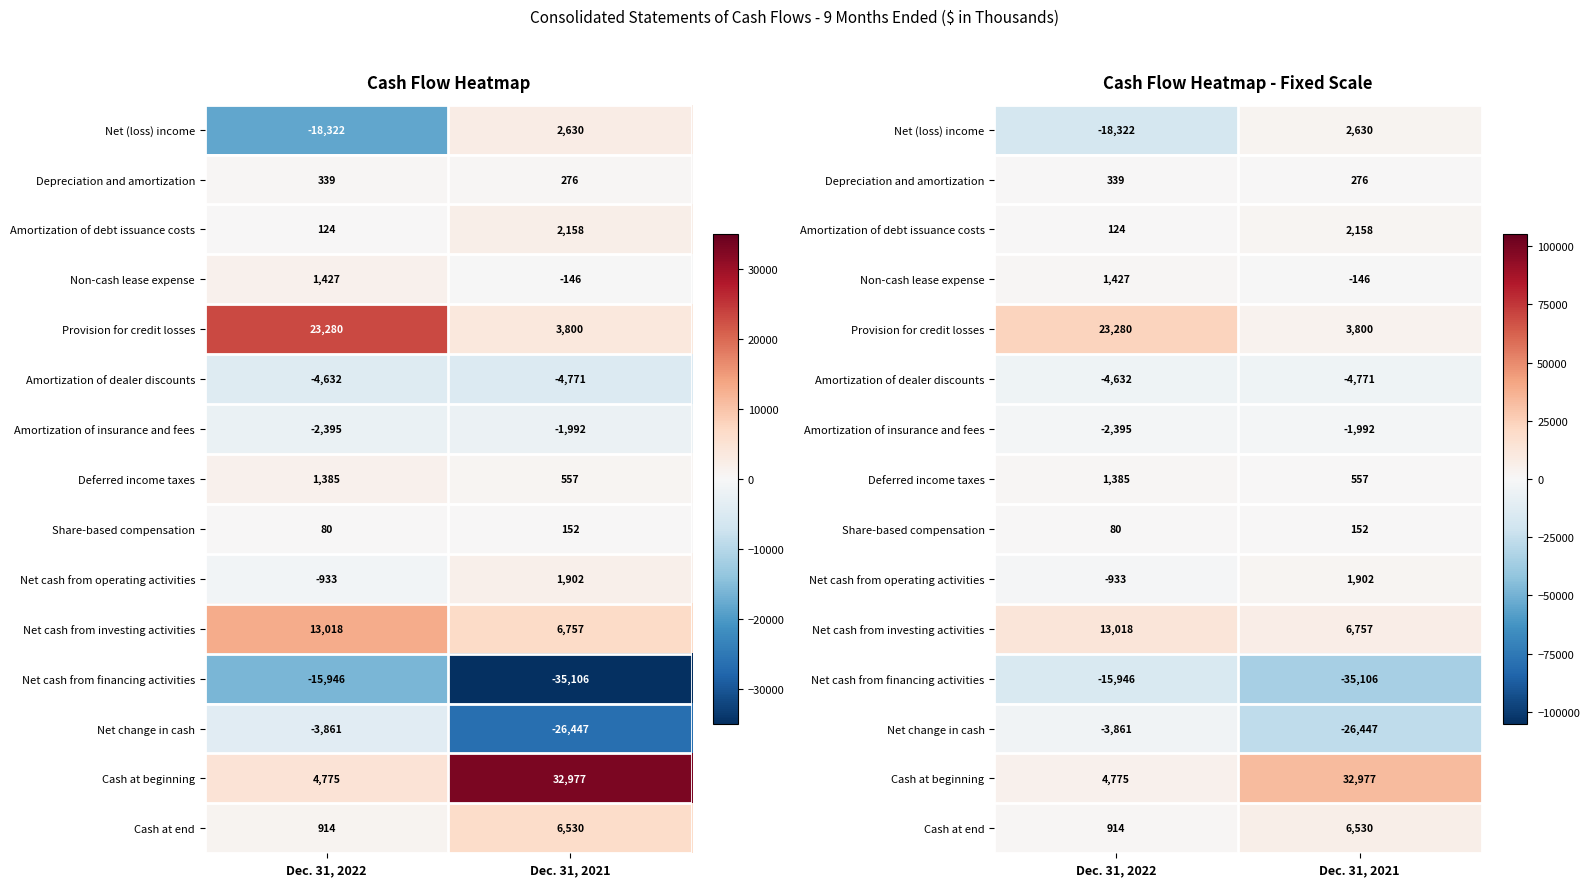

At how many categories does at least one series exceed 27816?

1